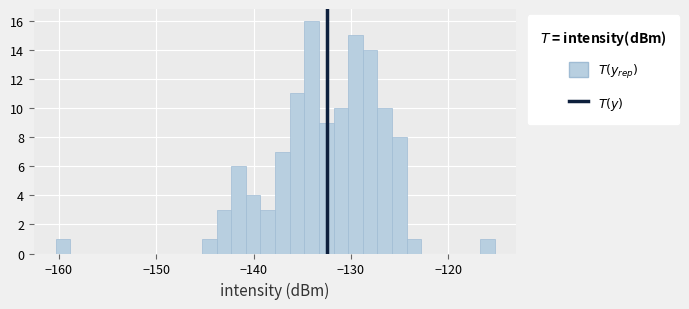

Read against the x-axis, roughly where is the centre of the tallest bar?

-134